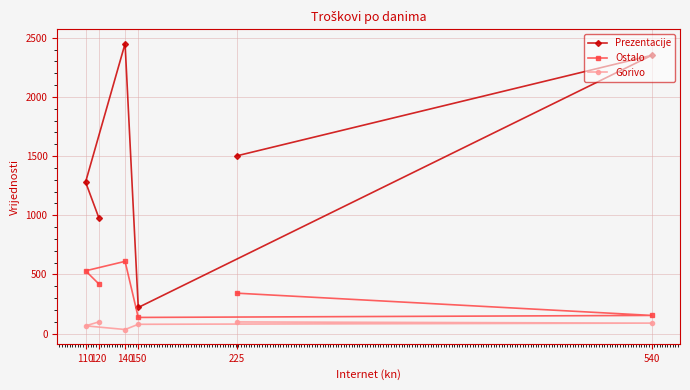

Is it true that Ostalo equals 420 at 120?

True